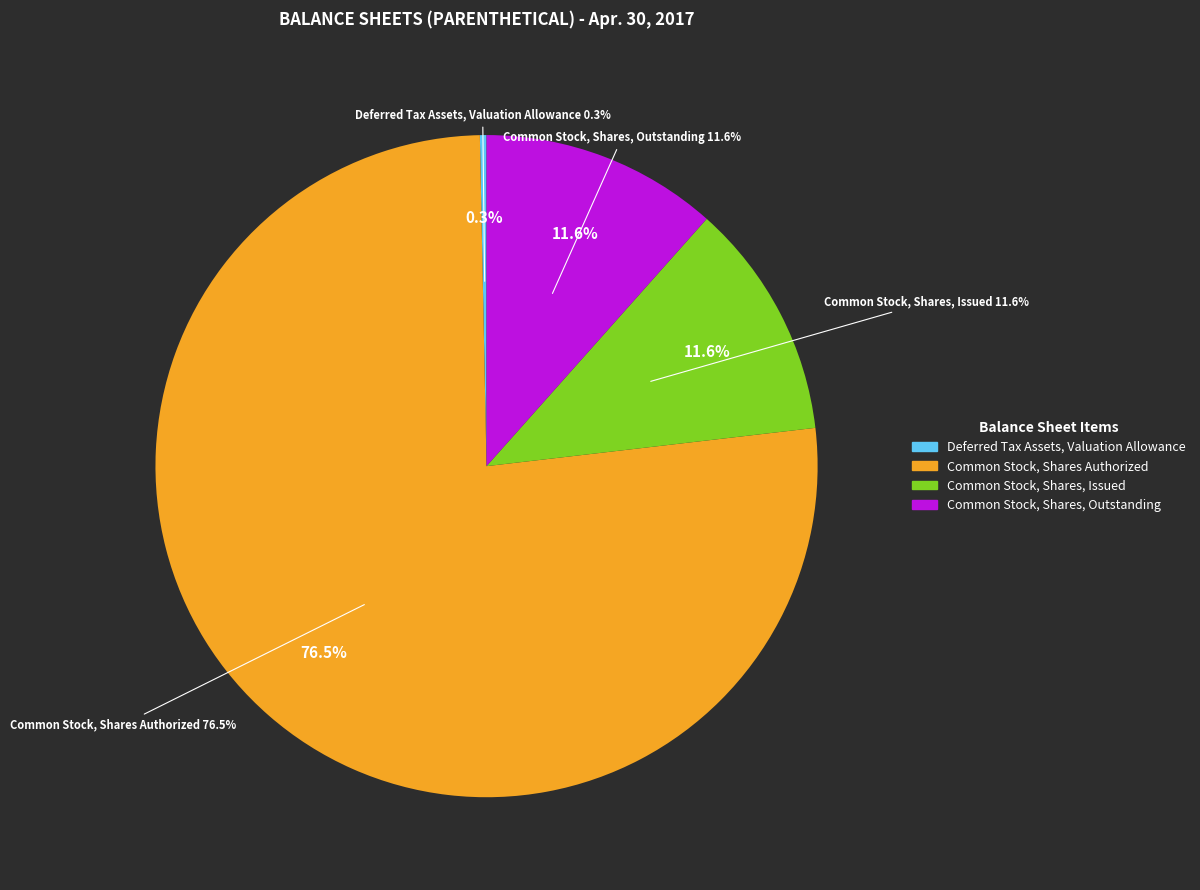

Combined, what portion of the pie is Deferred Tax Assets, Valuation Allowance and Common Stock, Shares, Issued?

11.9%